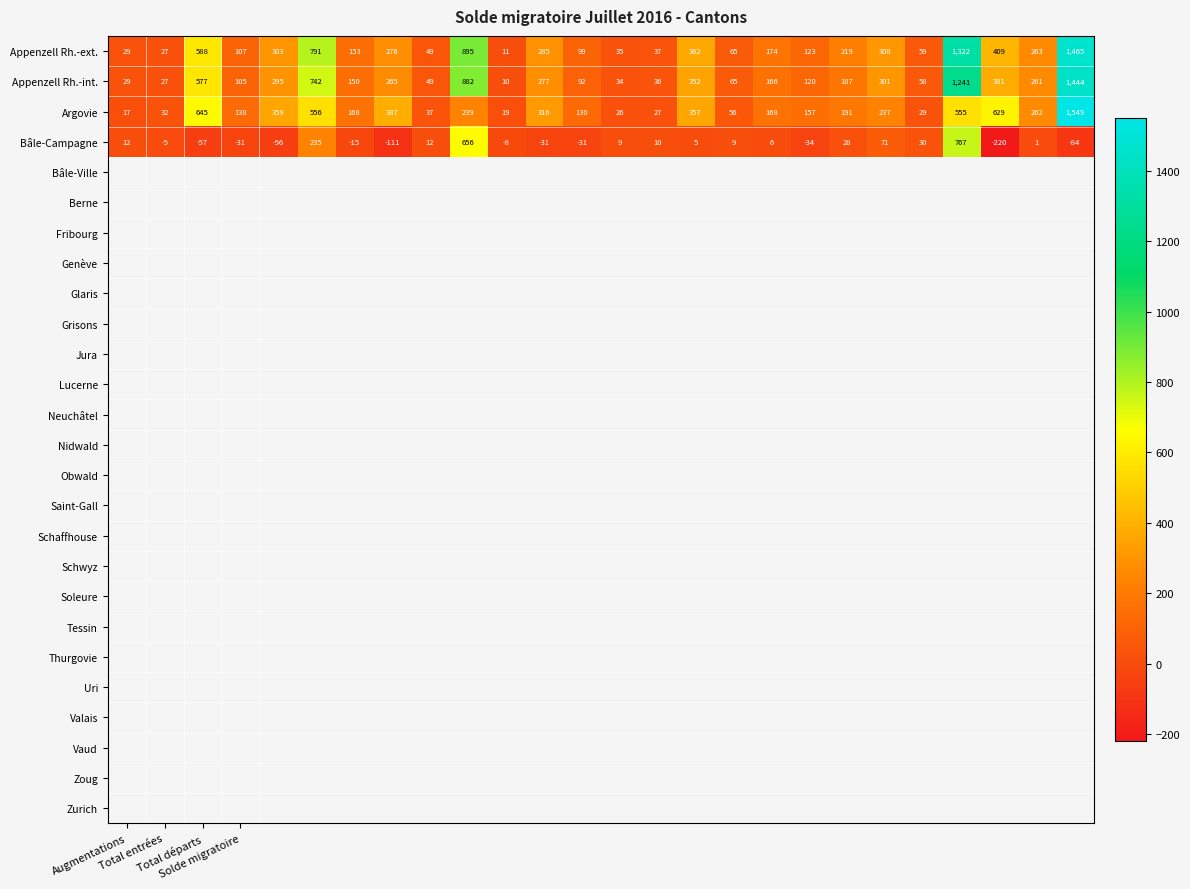

What is the difference between the second highest and minimum values in the Appenzell Rh.-ext. series?

1311